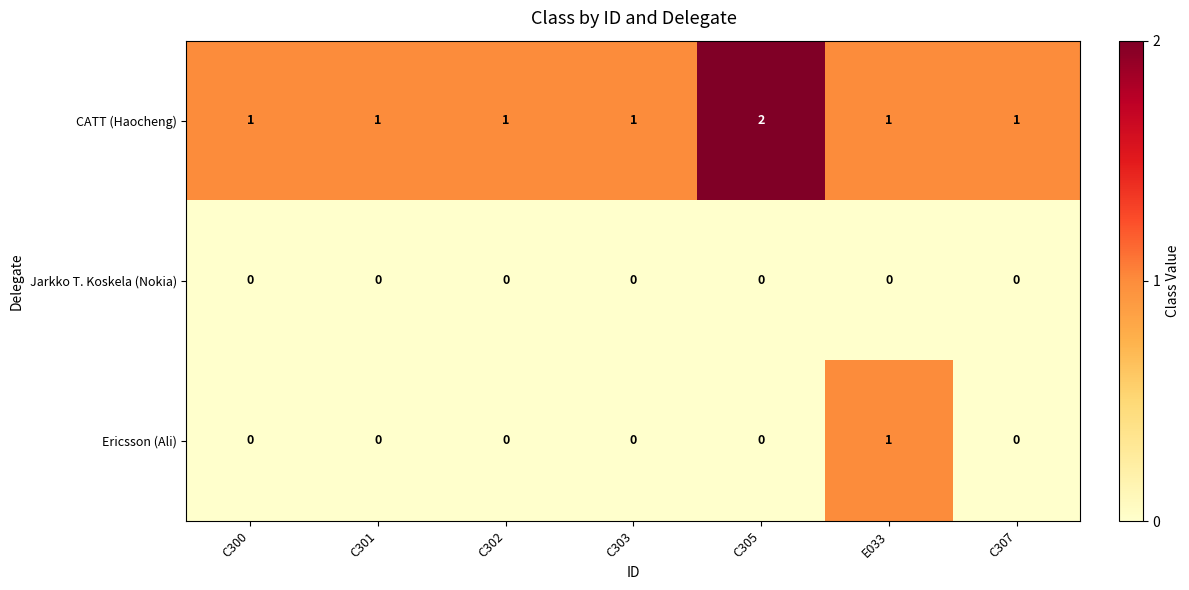

Which series has the largest total across all categories?

CATT (Haocheng)